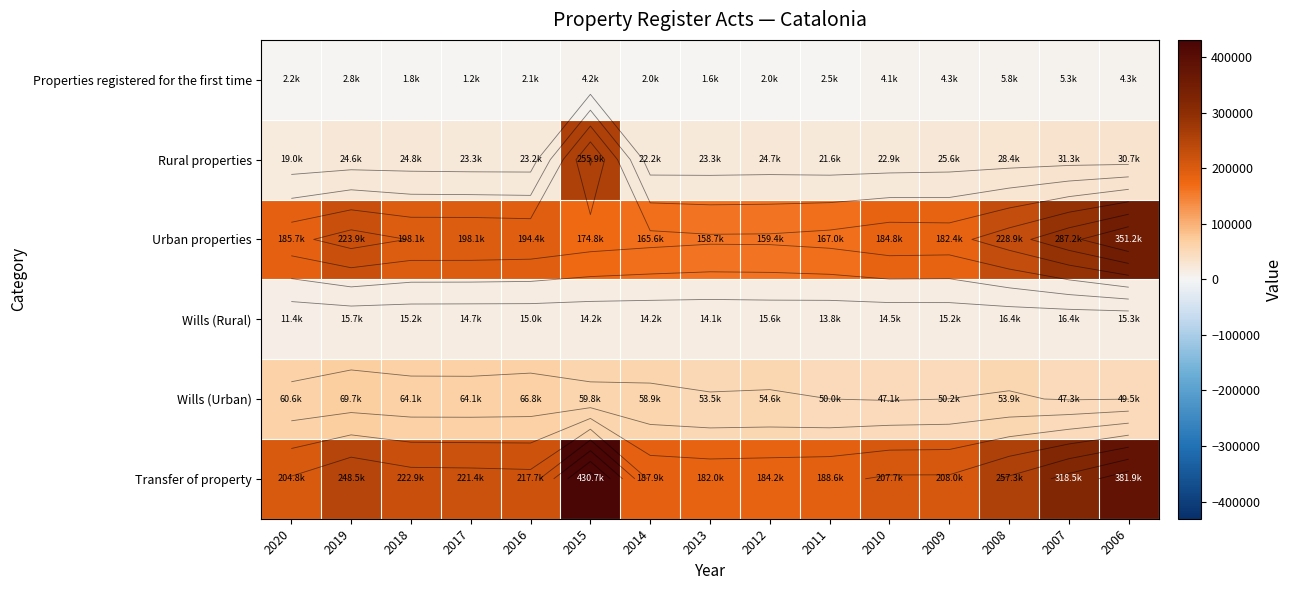

Which label corresponds to the largest value in the chart?

2015